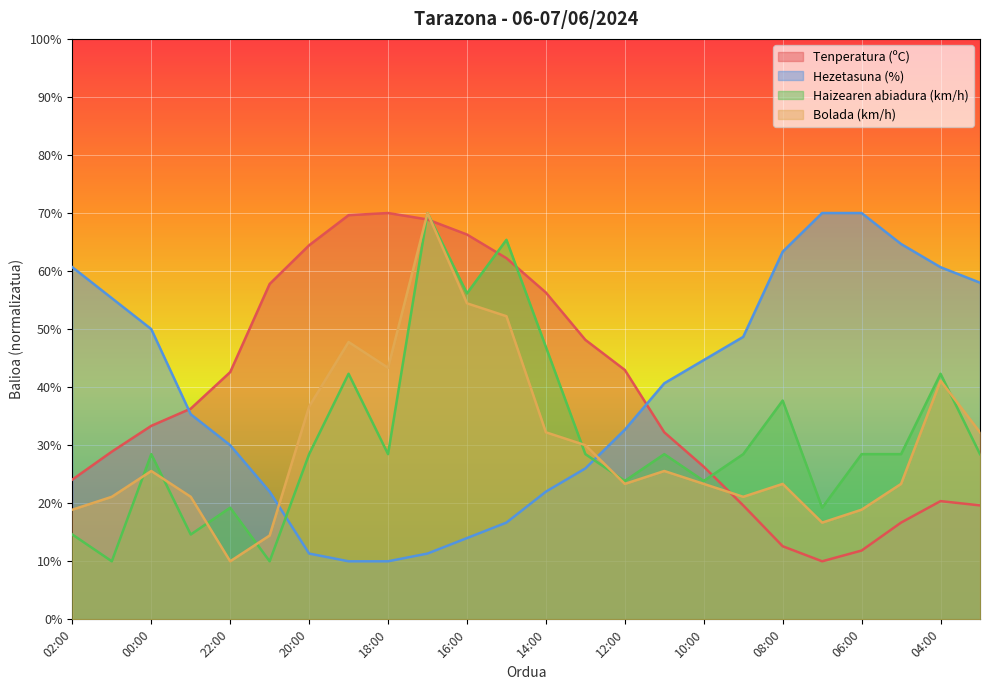

Reading left to right, list all the values displayed in this chart.

Tenperatura (ºC): 24.1	28.9	33.3	36.3	42.6	57.8	64.4	69.6	70.0	68.9	66.3	62.2	56.3	48.1	43.0	32.2	26.3	19.6	12.6	10.0	11.9	16.7	20.4	19.6
Hezetasuna (%): 60.7	55.3	50.0	35.3	30.0	22.0	11.3	10.0	10.0	11.3	14.0	16.7	22.0	26.0	32.7	40.7	44.7	48.7	63.3	70.0	70.0	64.7	60.7	58.0
Haizearen abiadura (km/h): 14.6	10.0	28.5	14.6	19.2	10.0	28.5	42.3	28.5	70.0	56.2	65.4	46.9	28.5	23.8	28.5	23.8	28.5	37.7	19.2	28.5	28.5	42.3	28.5
Bolada (km/h): 18.9	21.1	25.6	21.1	10.0	14.4	36.7	47.8	43.3	70.0	54.4	52.2	32.2	30.0	23.3	25.6	23.3	21.1	23.3	16.7	18.9	23.3	41.1	32.2